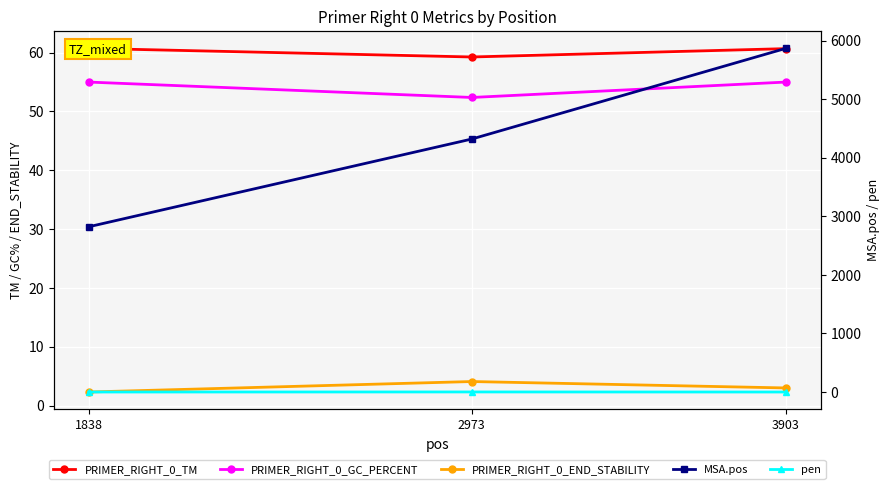

The value of pen at 2973 is 0.9. True or false?

False